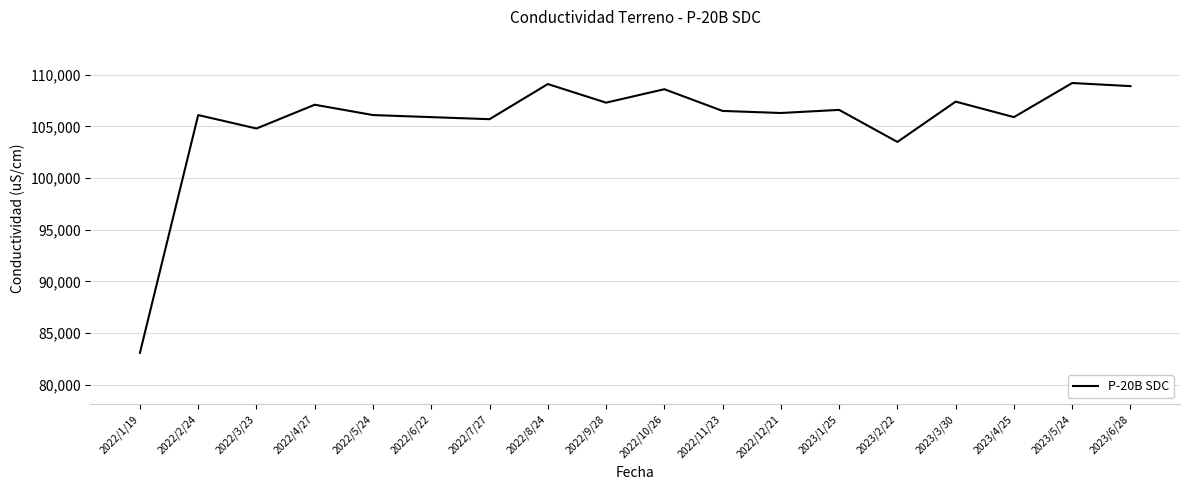

The value at 2022/5/24 is 106100. True or false?

True